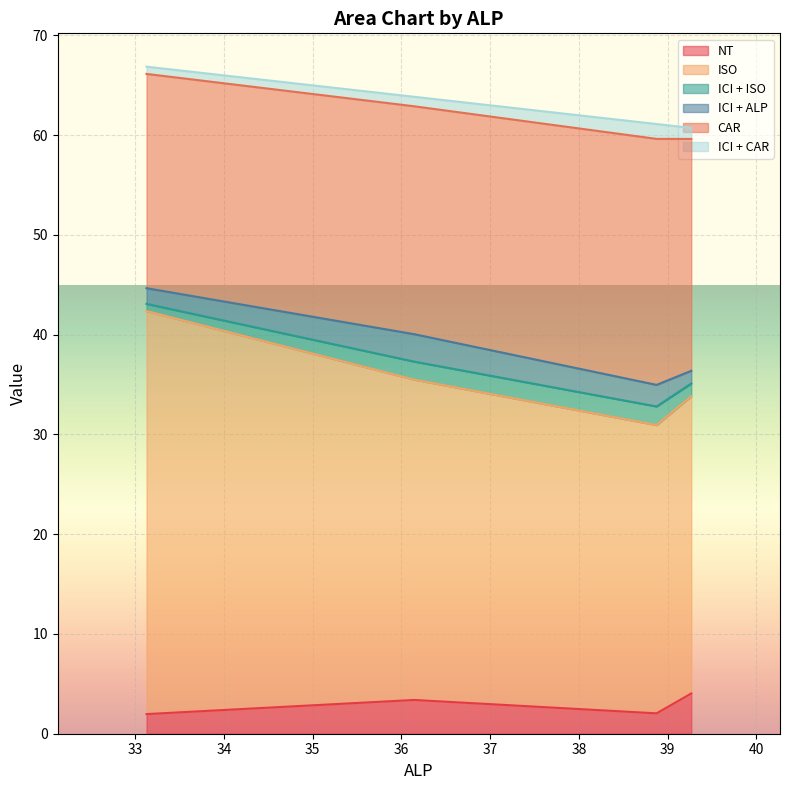

At which category does ICI + ISO reach its first local peak?

38.87531